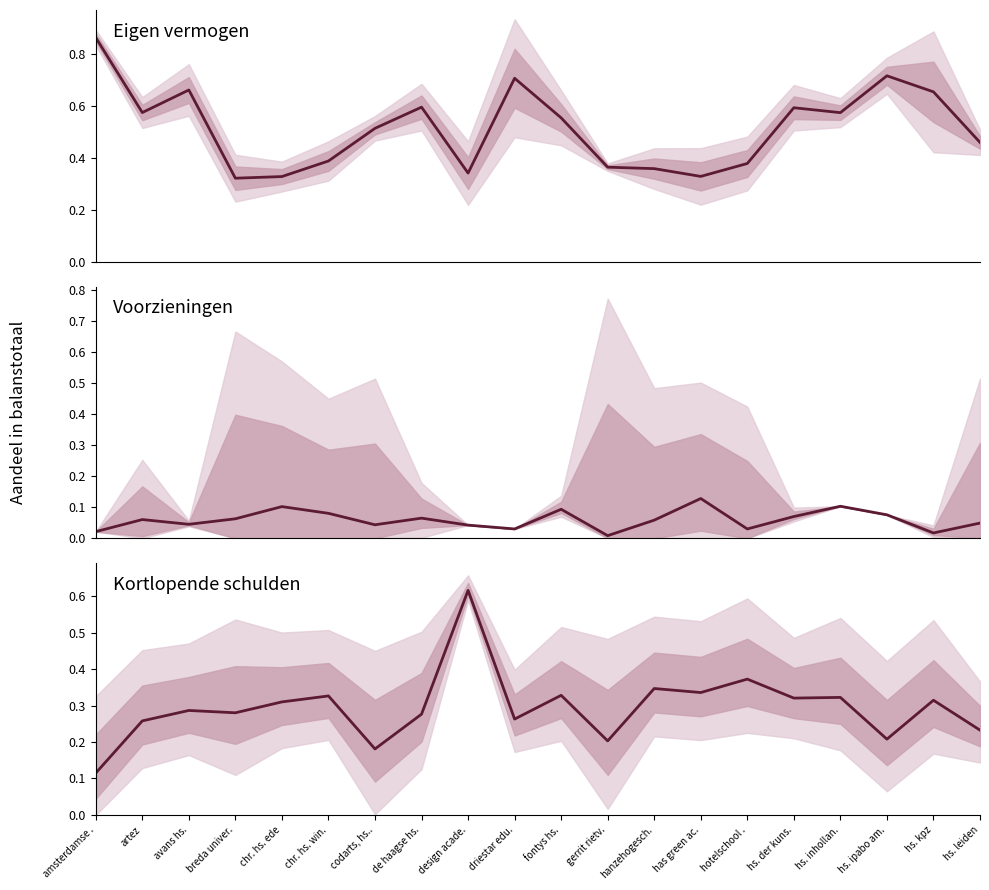

Reading left to right, list all the values displayed in this chart.

Eigen vermogen: amsterdamse .=0.9	artez=0.6	avans hs.=0.7	breda univer.=0.3	chr. hs. ede=0.3	chr. hs. win.=0.4	codarts, hs..=0.5	de haagse hs.=0.6	design acade.=0.3	driestar edu.=0.7	fontys hs.=0.6	gerrit rietv.=0.4	hanzehogesch.=0.4	has green ac.=0.3	hotelschool .=0.4	hs. der kuns.=0.6	hs. inhollan.=0.6	hs. ipabo am.=0.7	hs. kpz=0.7	hs. leiden=0.5
Voorzieningen: amsterdamse .=0.0	artez=0.1	avans hs.=0.0	breda univer.=0.1	chr. hs. ede=0.1	chr. hs. win.=0.1	codarts, hs..=0.0	de haagse hs.=0.1	design acade.=0.0	driestar edu.=0.0	fontys hs.=0.1	gerrit rietv.=0.0	hanzehogesch.=0.1	has green ac.=0.1	hotelschool .=0.0	hs. der kuns.=0.1	hs. inhollan.=0.1	hs. ipabo am.=0.1	hs. kpz=0.0	hs. leiden=0.0
Kortlopende schulden: amsterdamse .=0.1	artez=0.3	avans hs.=0.3	breda univer.=0.3	chr. hs. ede=0.3	chr. hs. win.=0.3	codarts, hs..=0.2	de haagse hs.=0.3	design acade.=0.6	driestar edu.=0.3	fontys hs.=0.3	gerrit rietv.=0.2	hanzehogesch.=0.3	has green ac.=0.3	hotelschool .=0.4	hs. der kuns.=0.3	hs. inhollan.=0.3	hs. ipabo am.=0.2	hs. kpz=0.3	hs. leiden=0.2